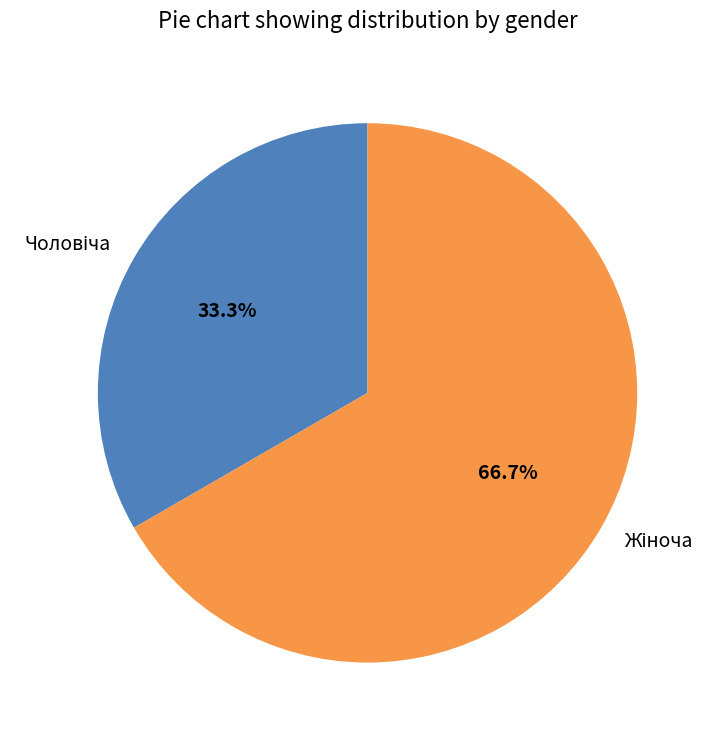

Is there a majority slice in this chart?

Yes